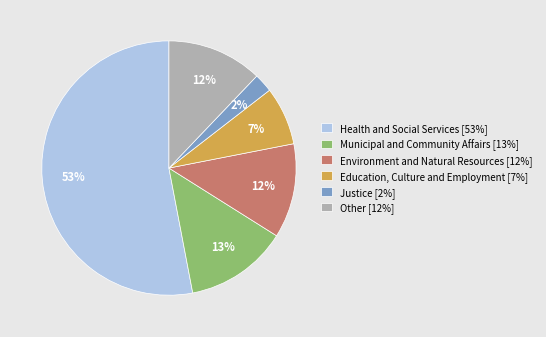

Does any single category account for the majority?

Yes